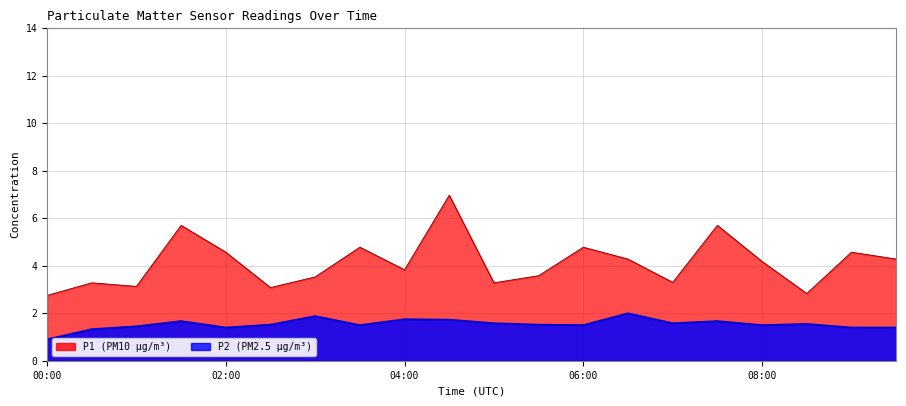

True or false: P1 line has more than 2 points higher than both neighbors.

True